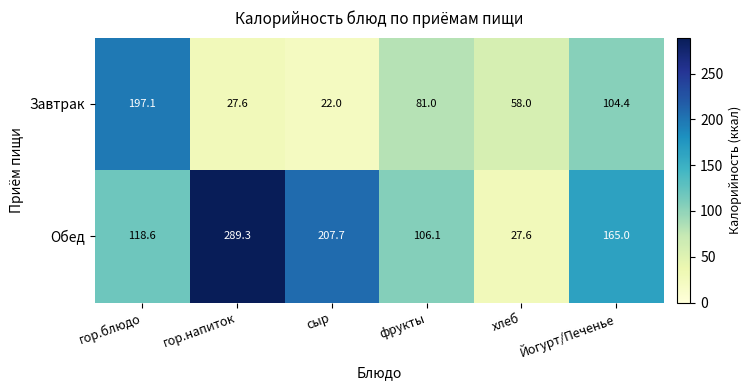

The value of Завтрак at хлеб is 21.9. True or false?

False